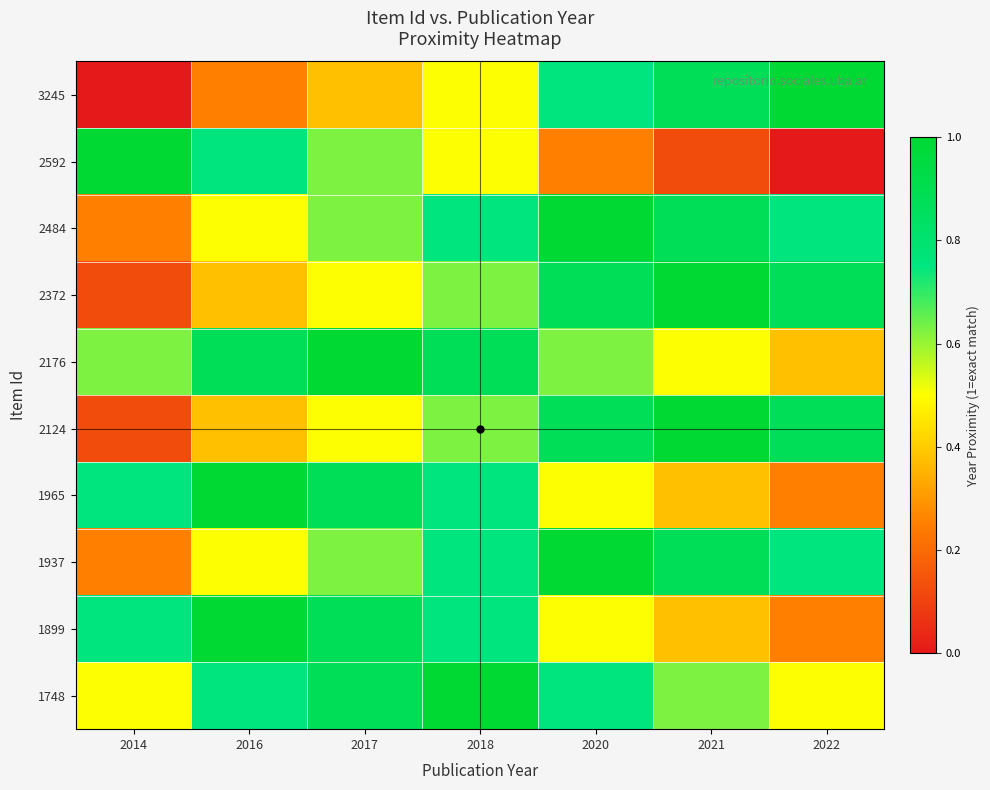

At which category is the sum across all series the highest?

2018